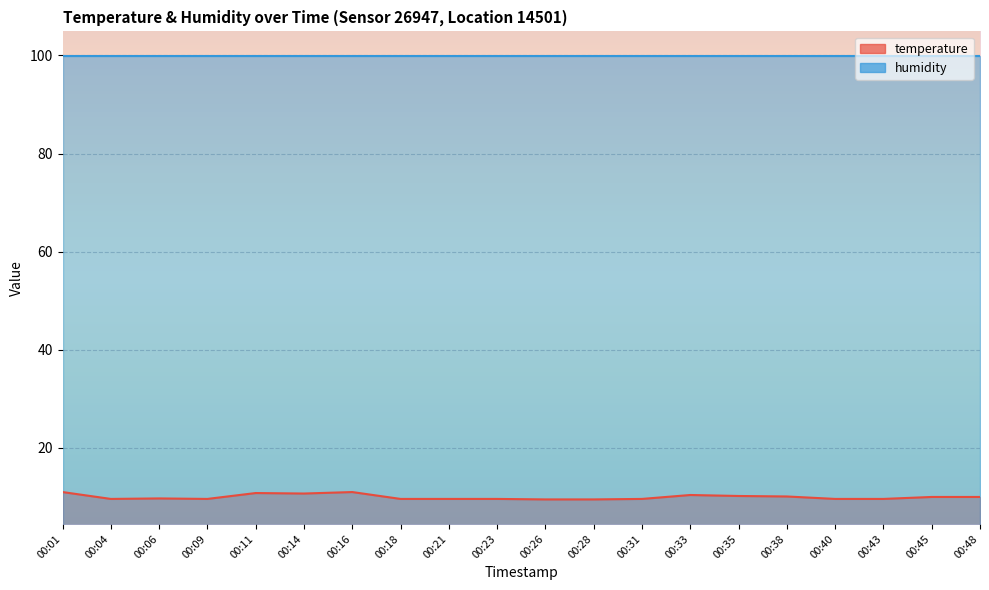

What is the value of the 2nd point from the left?

9.6